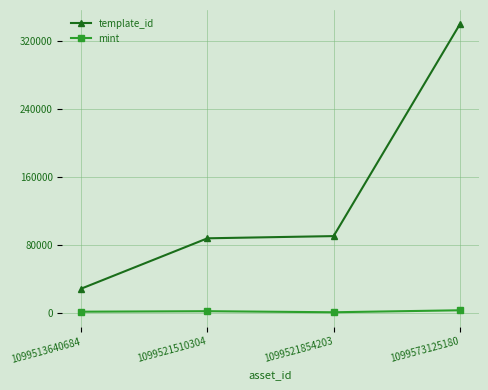

True or false: template_id and mint intersect in this chart.

False